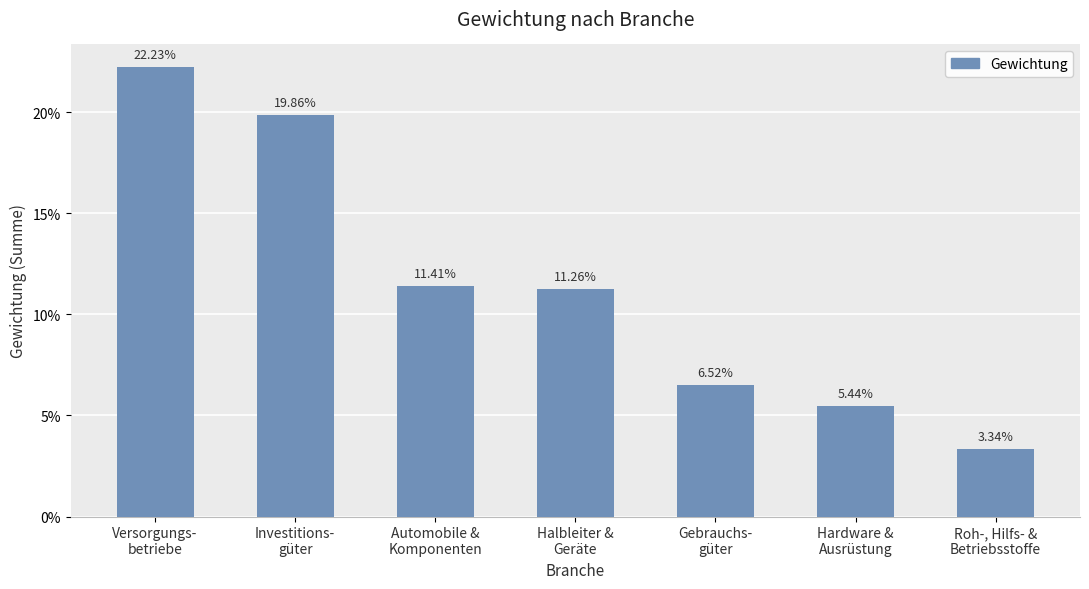

Are the bars grouped side by side (vs. stacked)?

No